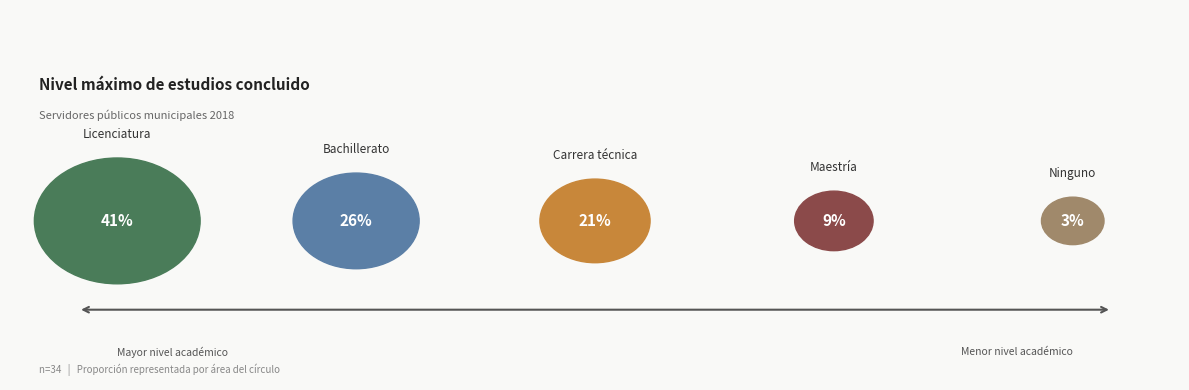

What is the largest slice in the pie chart?

Licenciatura